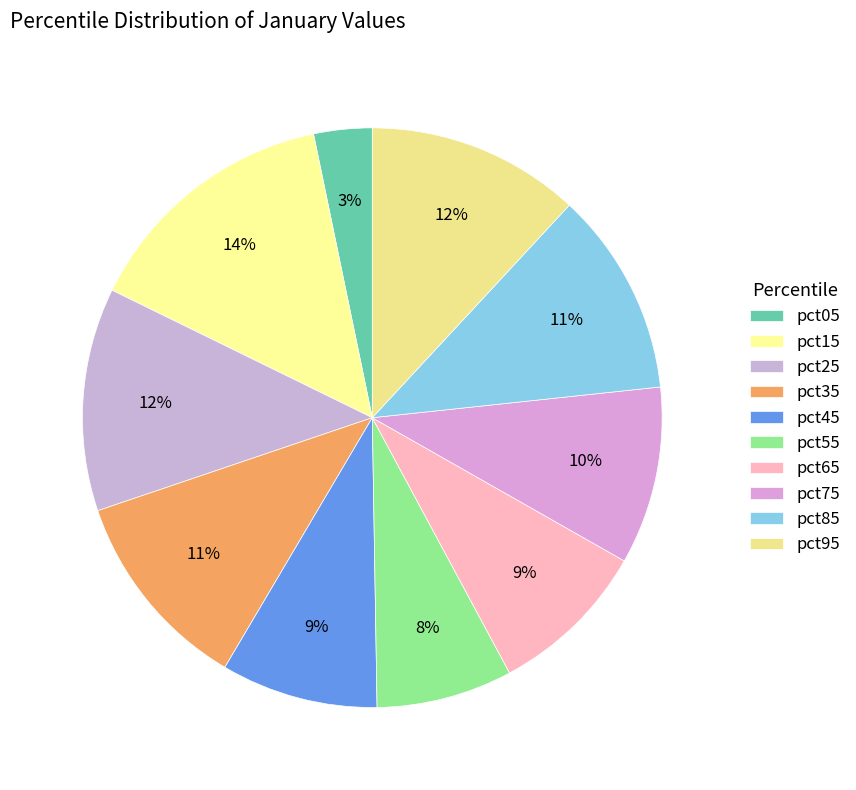

How many segments does this pie chart have?

10